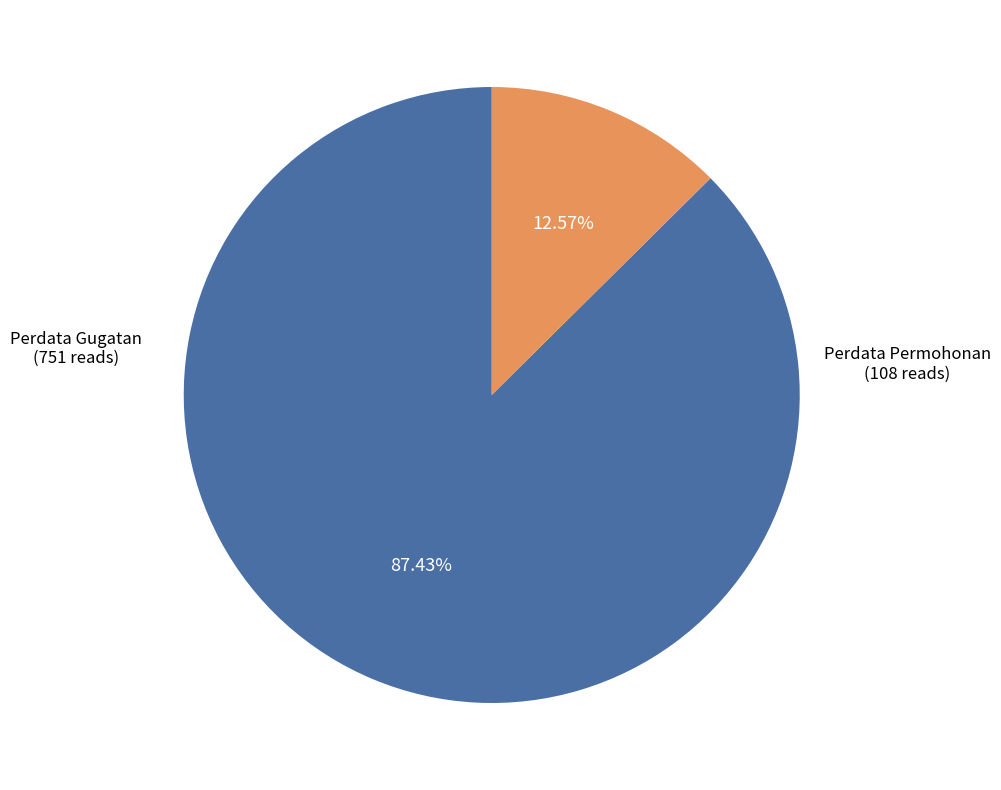

How many slices are in this pie chart?

2